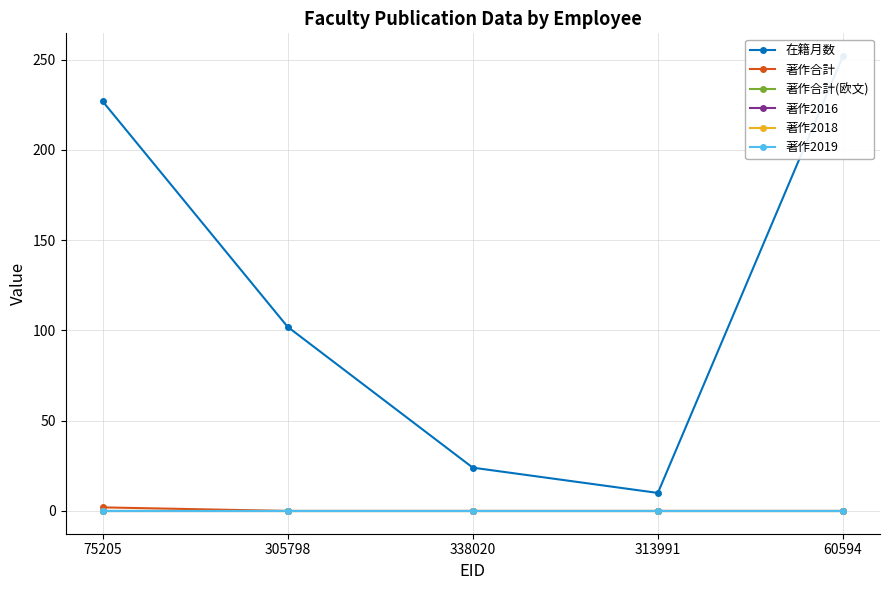

List the series in order of their peak value, lowest first.

著作合計(欧文), 著作2016, 著作2018, 著作2019, 著作合計, 在籍月数